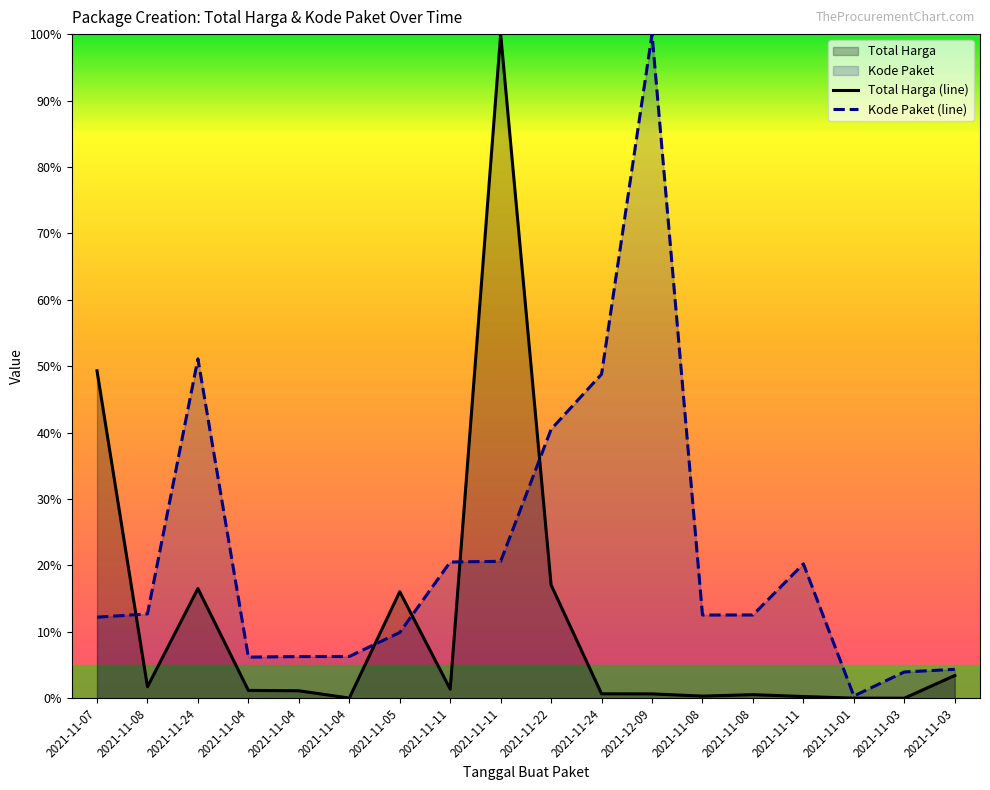

Which series has the largest range (max minus min)?

Total Harga (line)